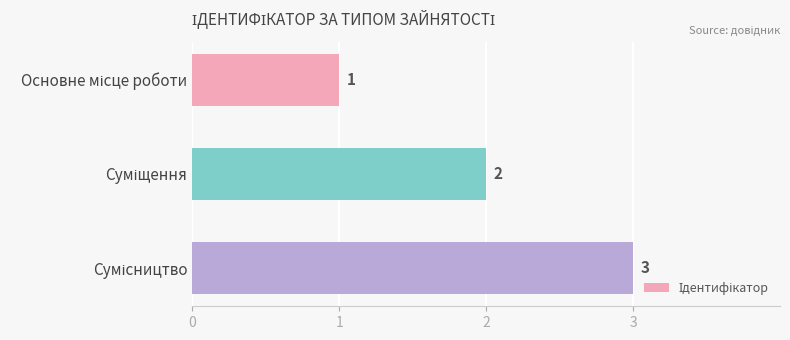

What is the sum of all values?

6